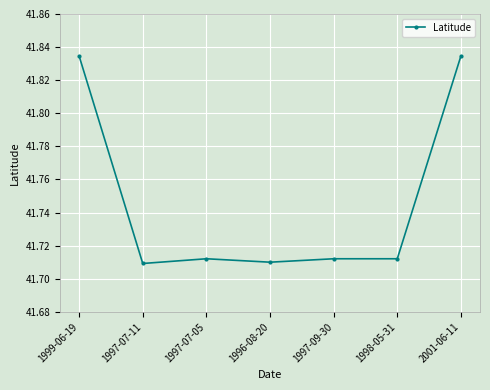

Is this an area chart (filled region under the line)?

No